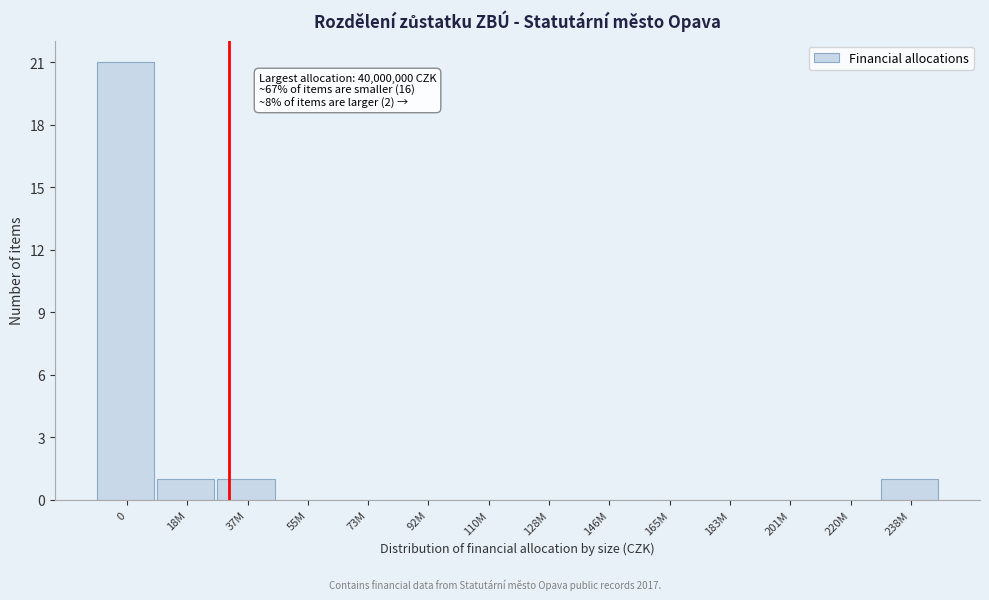

Reading left to right, list all the values displayed in this chart.

0=21	18M=1	37M=1	55M=0	73M=0	92M=0	110M=0	128M=0	146M=0	165M=0	183M=0	201M=0	220M=0	238M=1